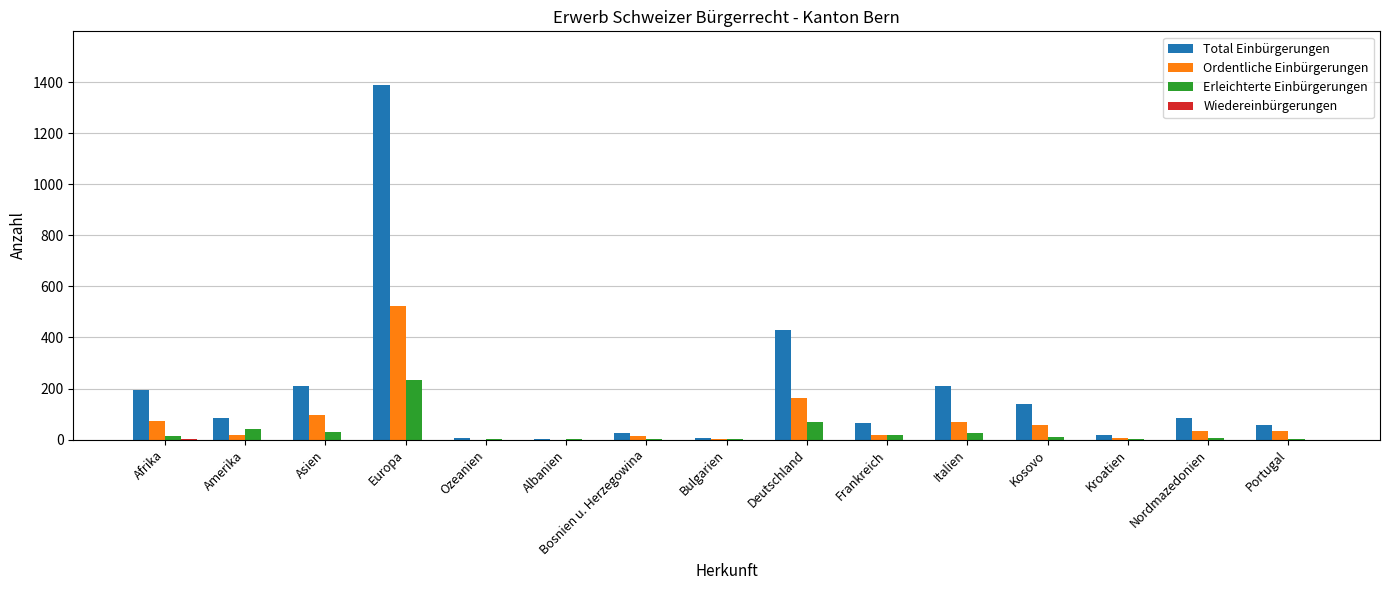

Which category has the highest value across all series?

Europa